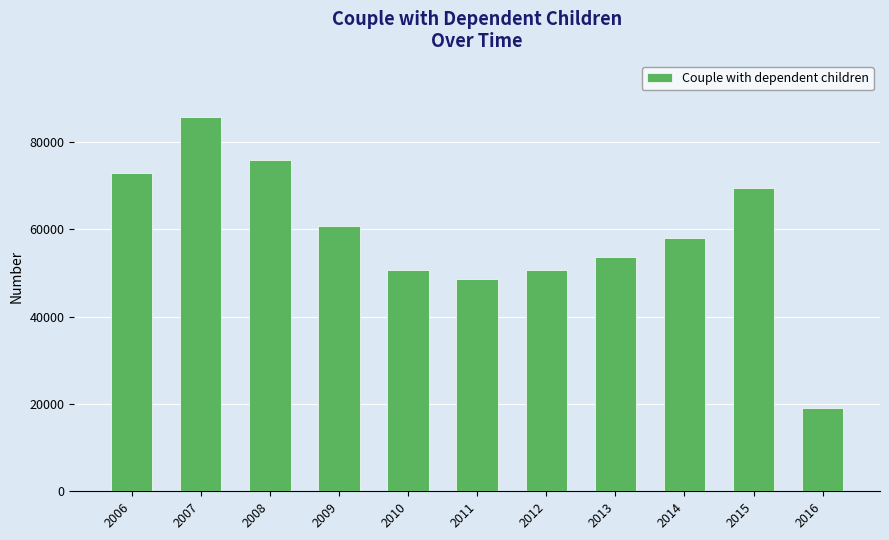

Read the value at 2006.

72890